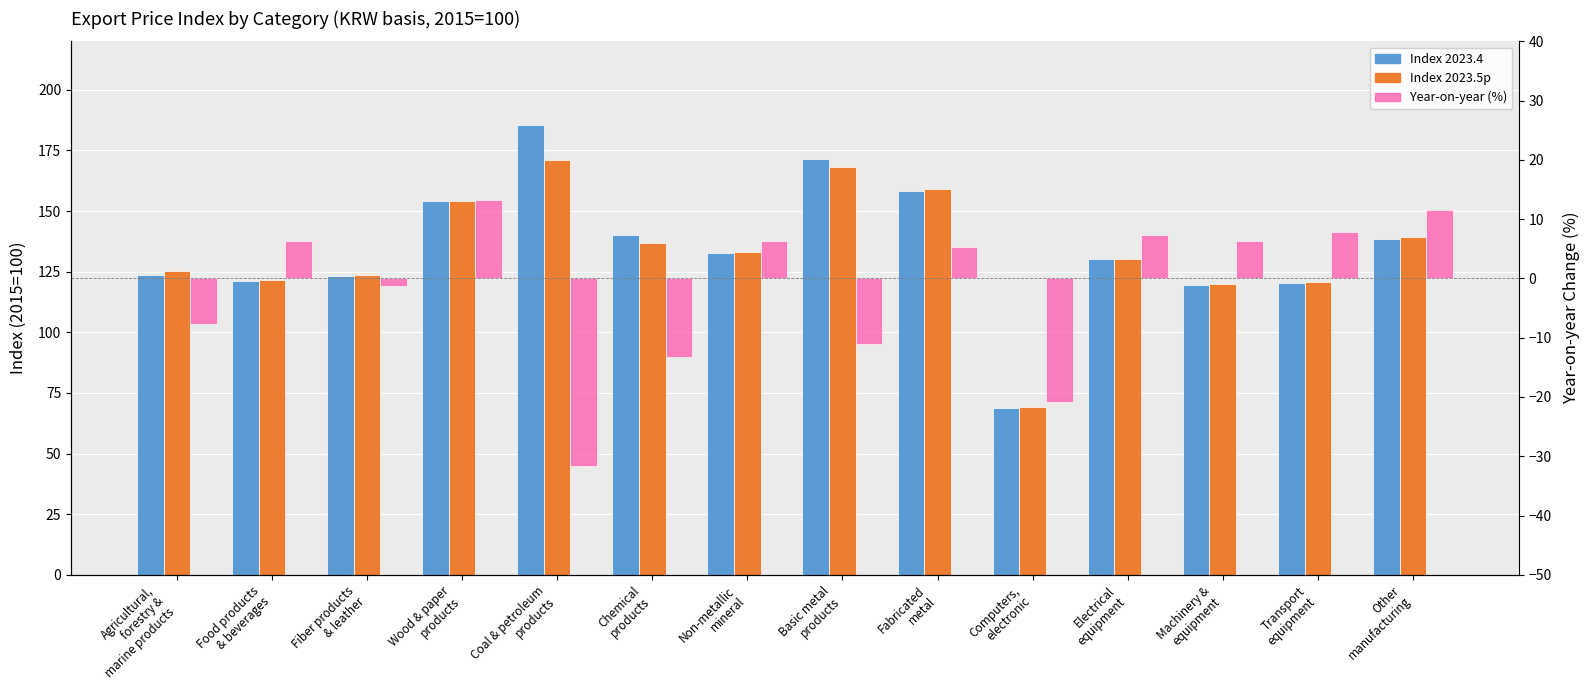

What are all the series names shown in the legend?

Index 2023.4, Index 2023.5p, Year-on-year (%)